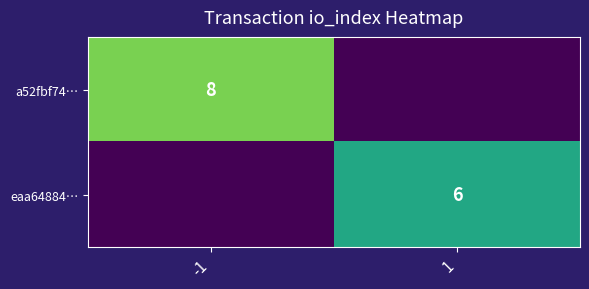

What is the spread (max minus min) of values at -1?

8